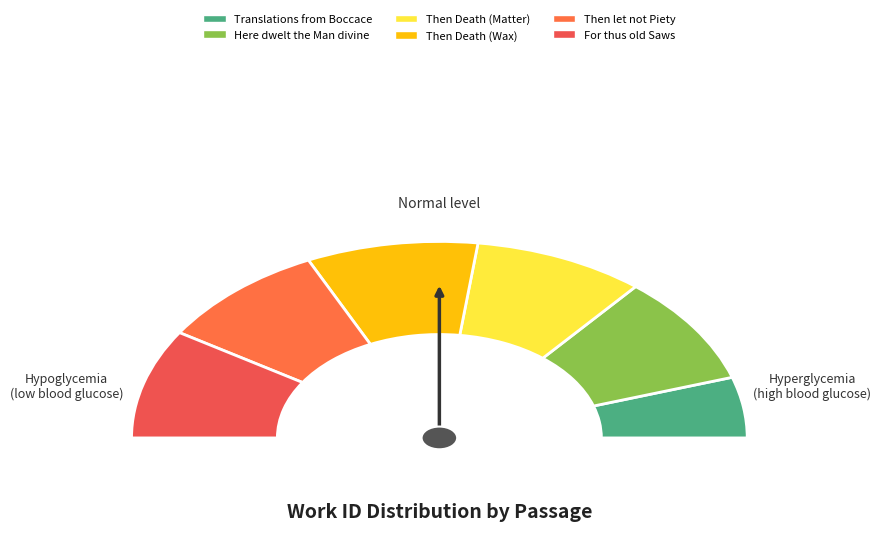

Is Here dwelt the Man divine the majority of the pie?

No